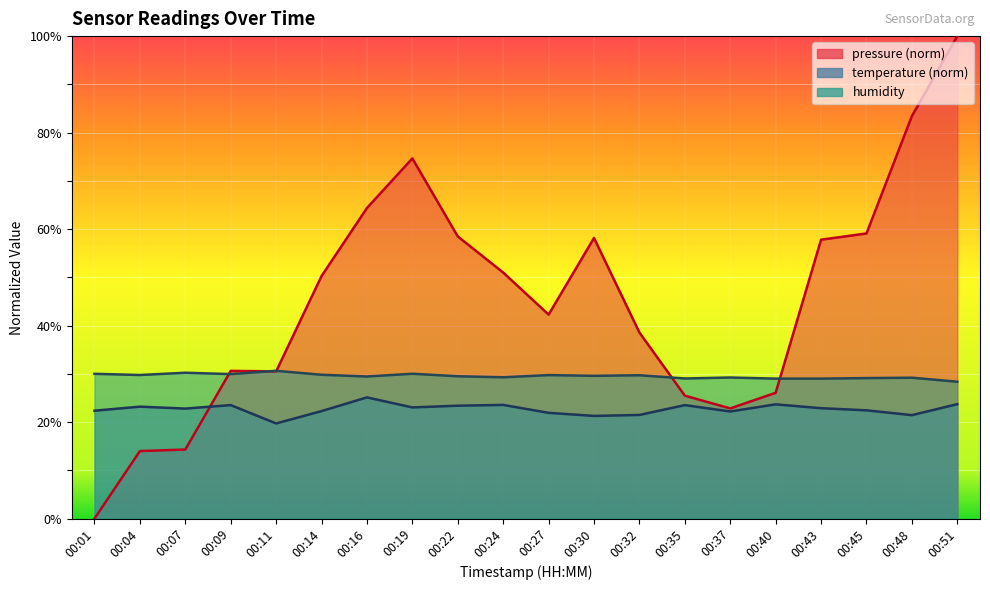

At which category does the chart reach its minimum across all series?

00:01